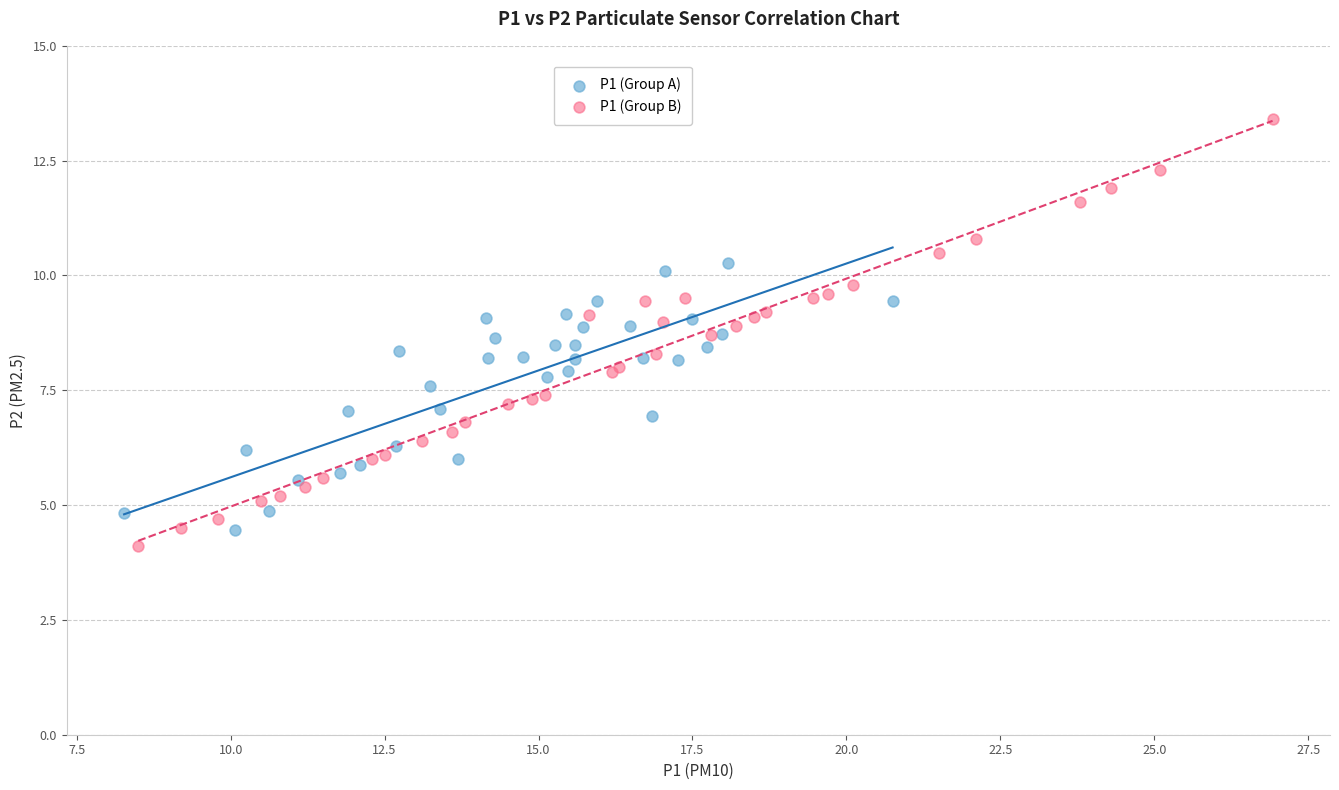

Which series has the largest Y range (max minus min)?

P1 (Group B)